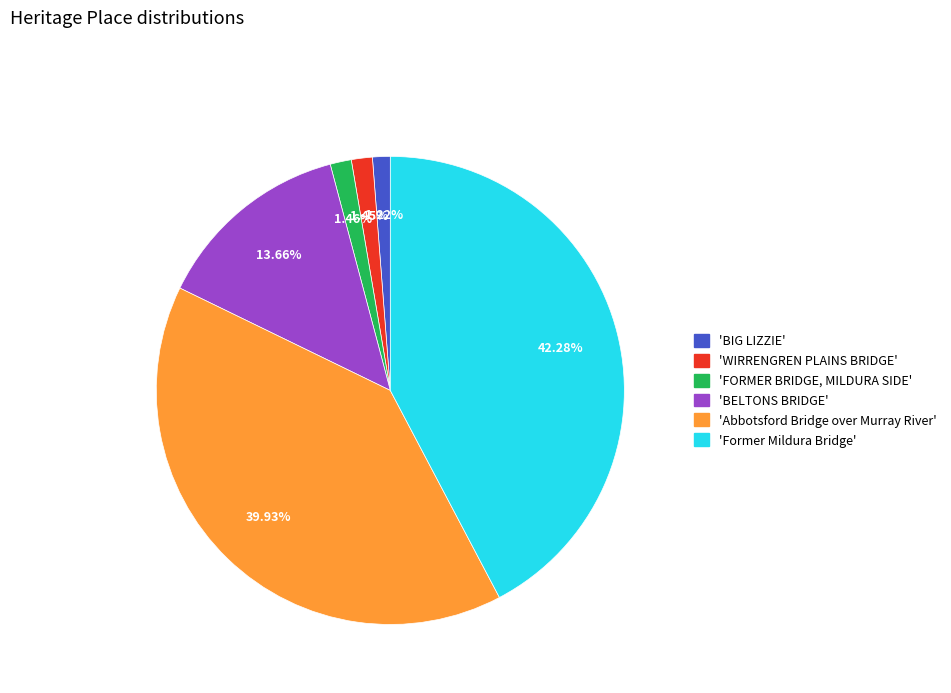

Which has a higher value, 'WIRRENGREN PLAINS BRIDGE' or 'Abbotsford Bridge over Murray River'?

'Abbotsford Bridge over Murray River'